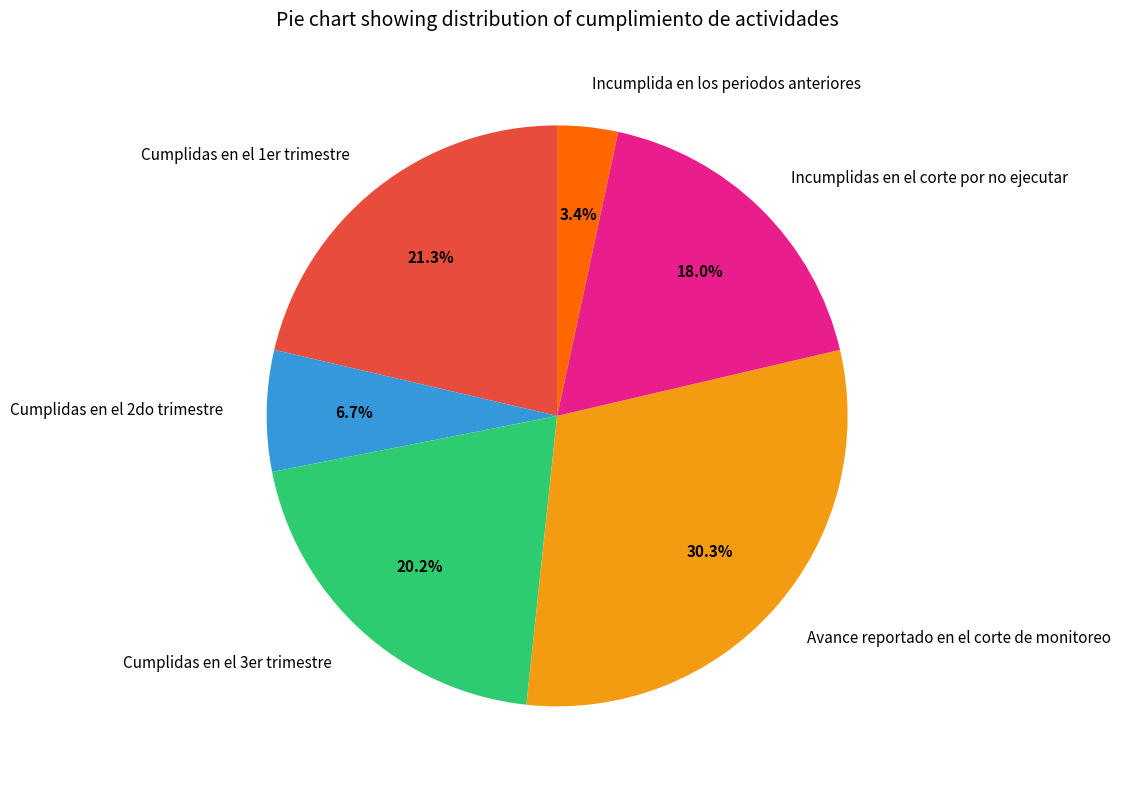

Rank the categories by value from highest to lowest.

Avance reportado en el corte de monitoreo, Cumplidas en el 1er trimestre, Cumplidas en el 3er trimestre, Incumplidas en el corte por no ejecutar, Cumplidas en el 2do trimestre, Incumplida en los periodos anteriores